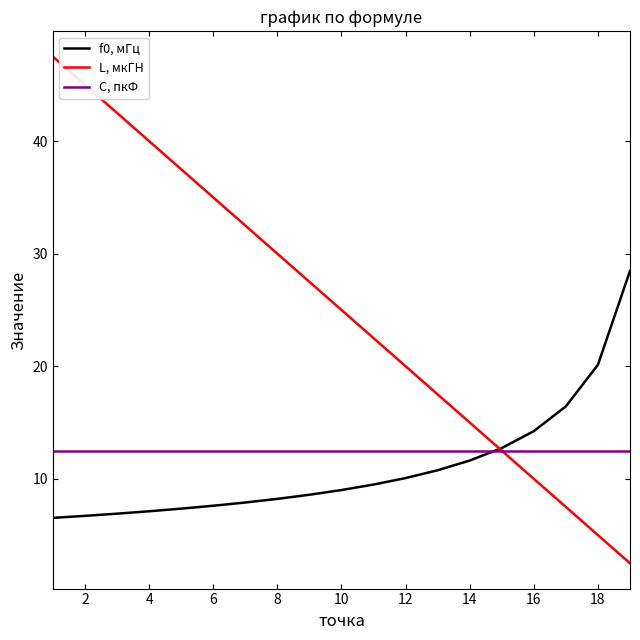

Which series has the largest range (max minus min)?

L, мкГН